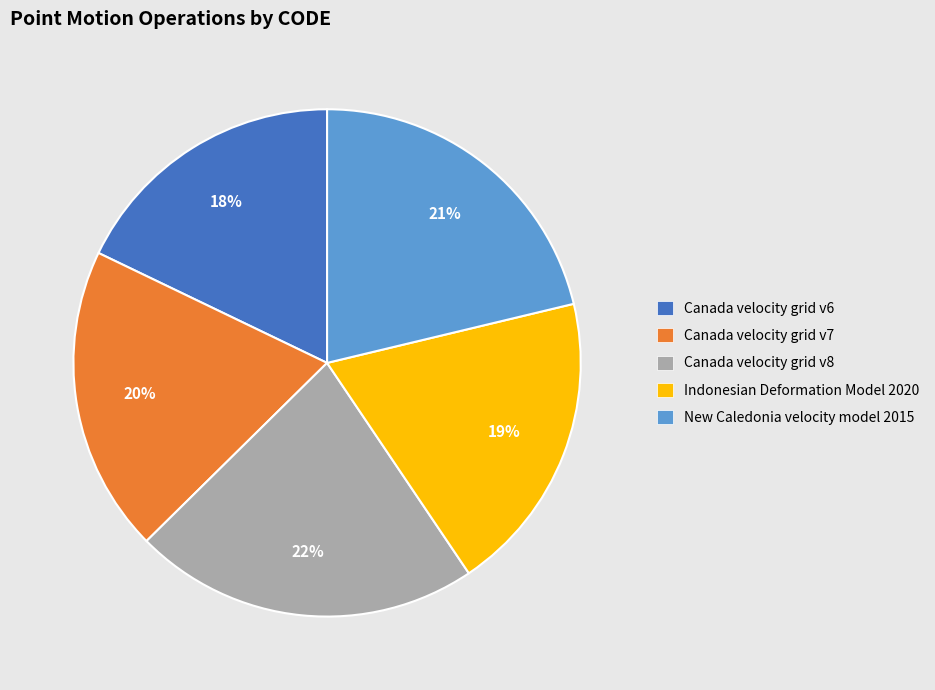

Is the sum of Indonesian Deformation Model 2020 and Canada velocity grid v7 greater than half?

No